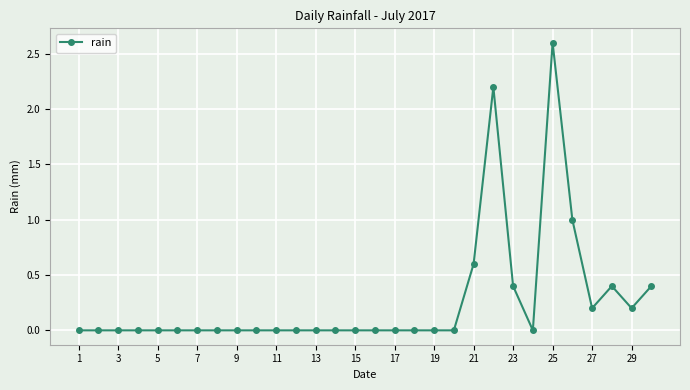

True or false: there are more than 2 points higher than both neighbors.

True